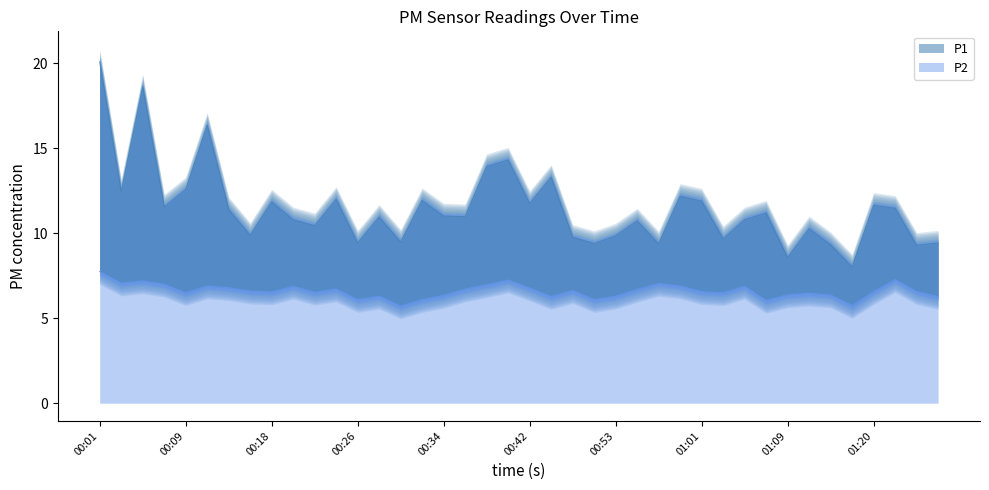

What is the difference between the maximum and minimum values in the P1 series?

12.1